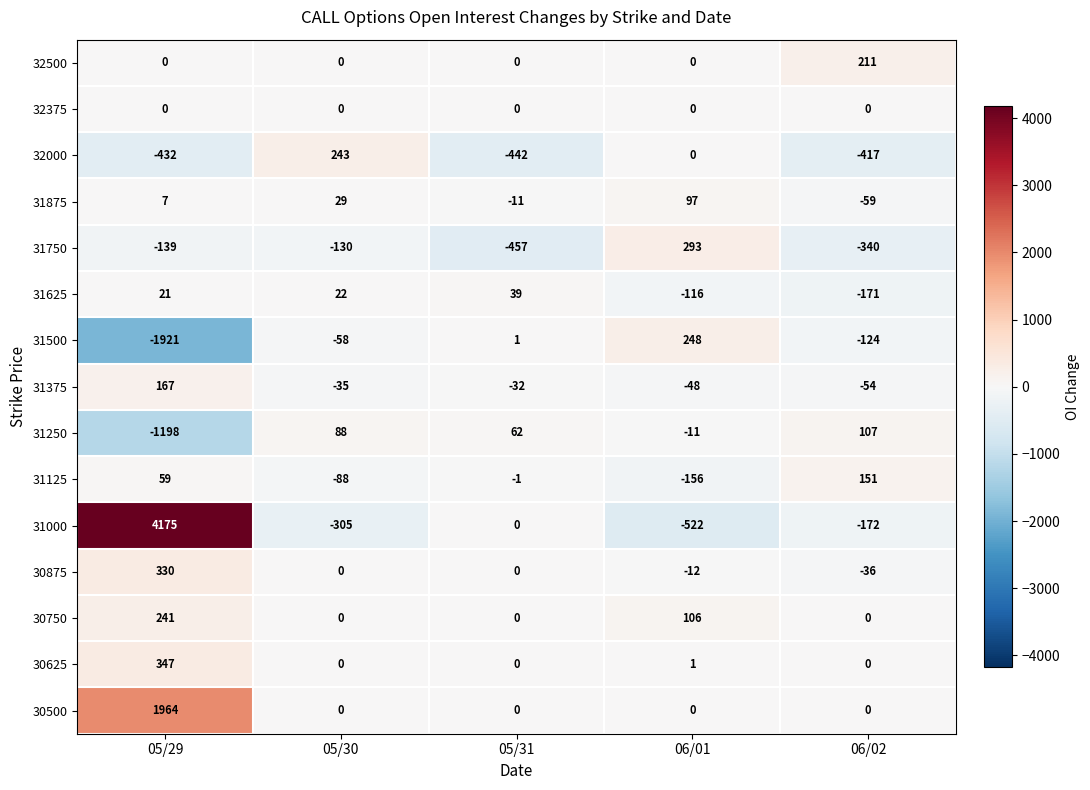

What is the smallest value displayed?

-1921